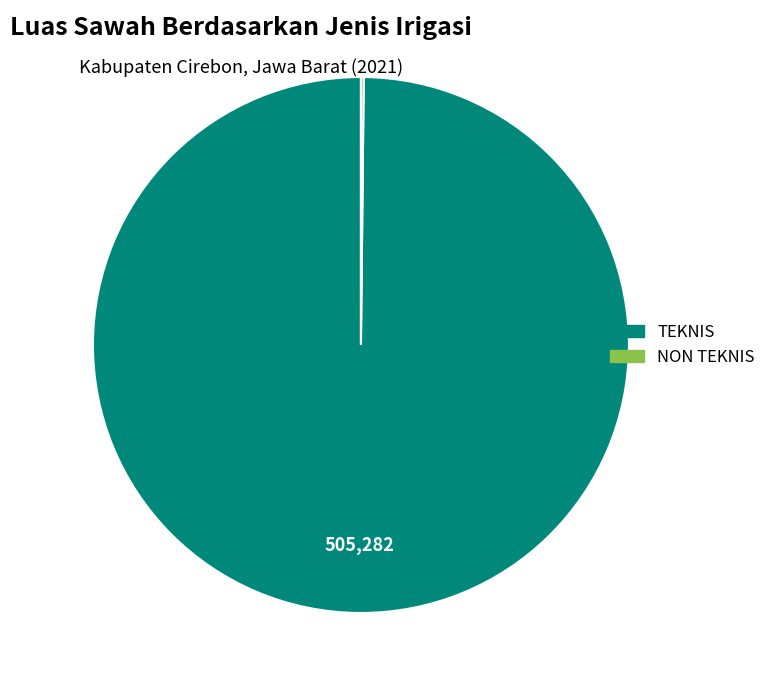

Which category has the biggest portion of the pie?

TEKNIS